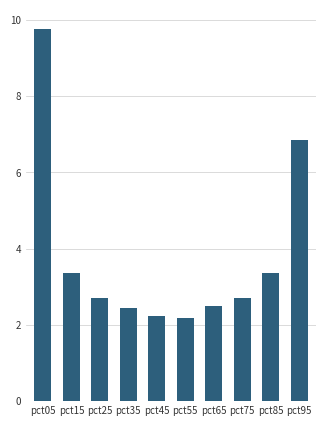

Approximately how many times larger is the value at pct65 compared to pct25?

0.9